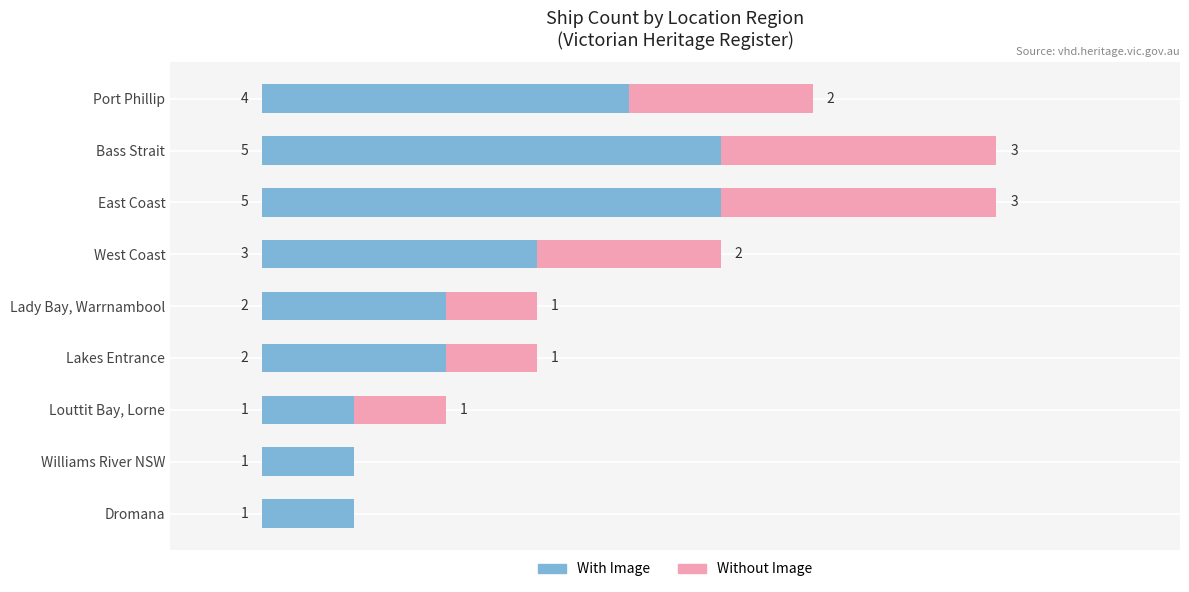

Reading right to left, transcribe all the data shown in this chart.

With Image: 1	1	1	2	2	3	5	5	4
Without Image: 0	0	1	1	1	2	3	3	2